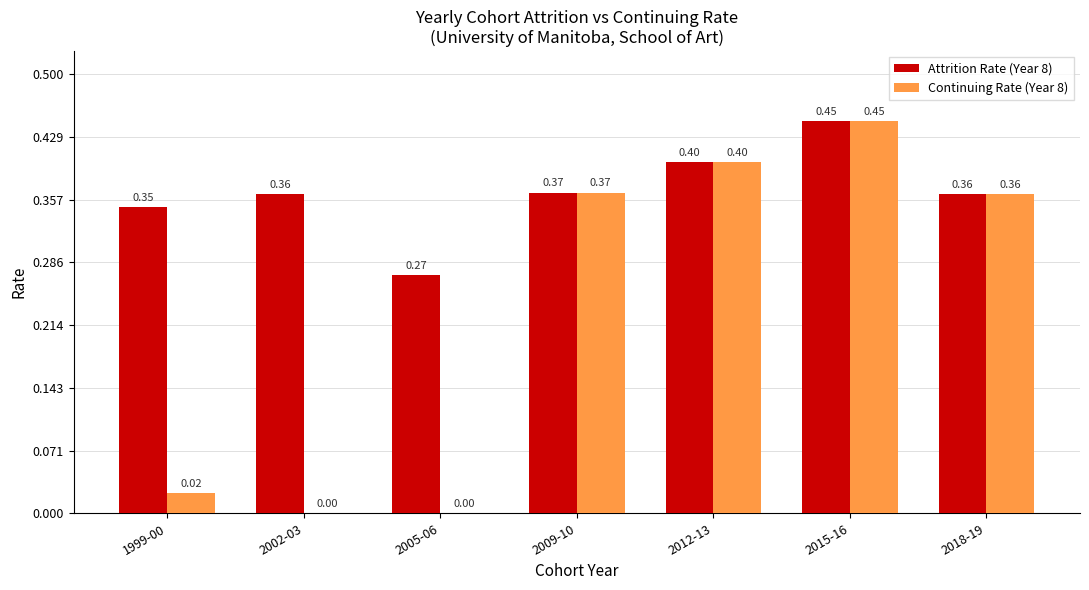

Which series changed the most between 1999-00 and 2015-16?

Continuing Rate (Year 8)